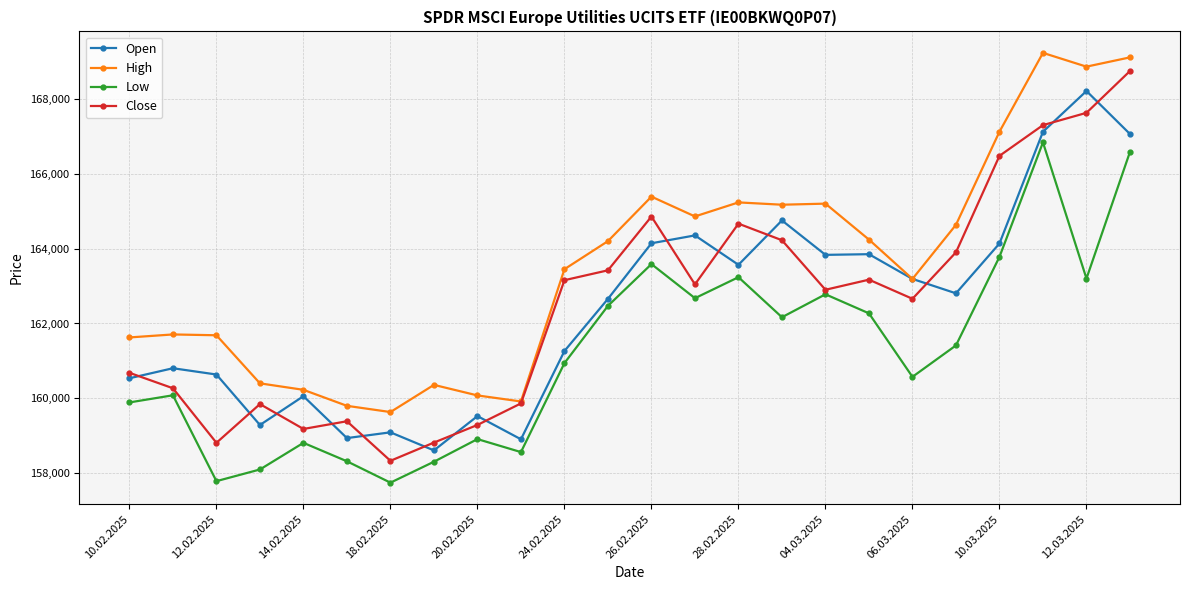

In Open, how many points are higher than both neighbors (excluding endpoints)?

8